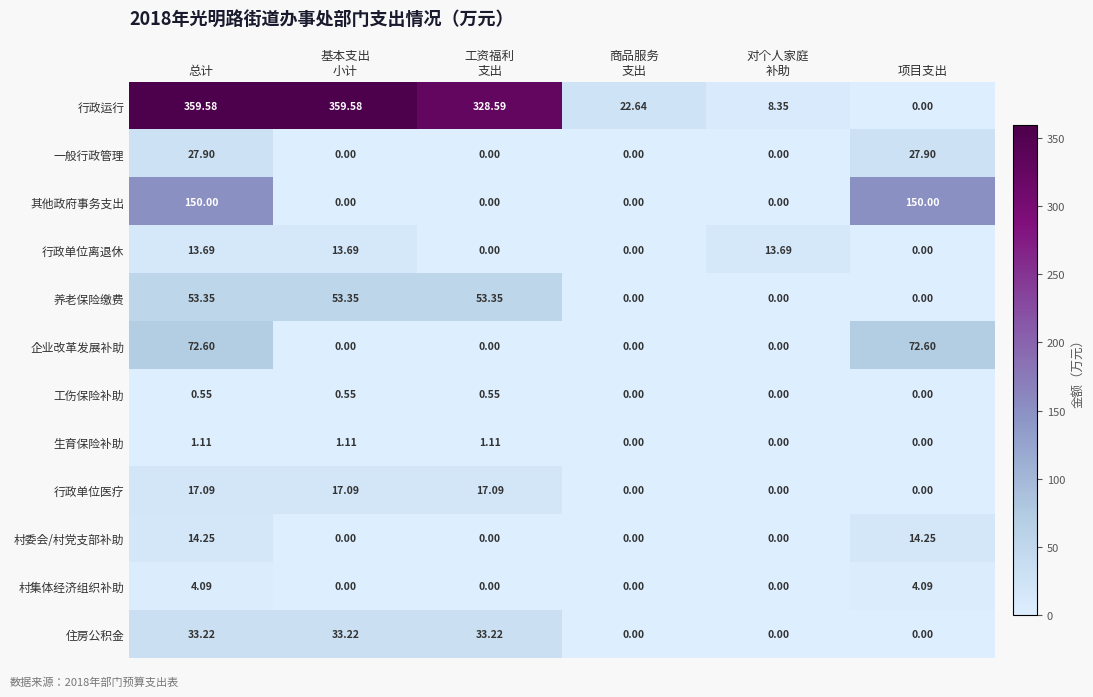

Where does the 行政运行 series first go above 328?

总计